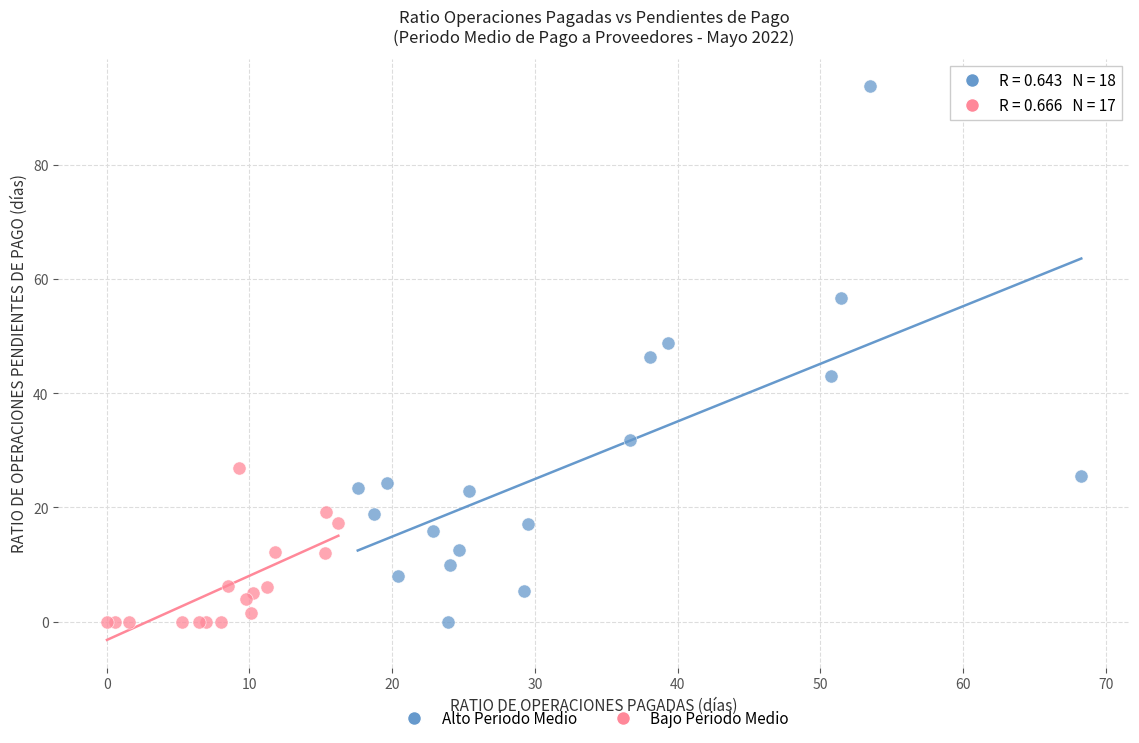

Which series contains the highest Y value?

Alto Periodo Medio